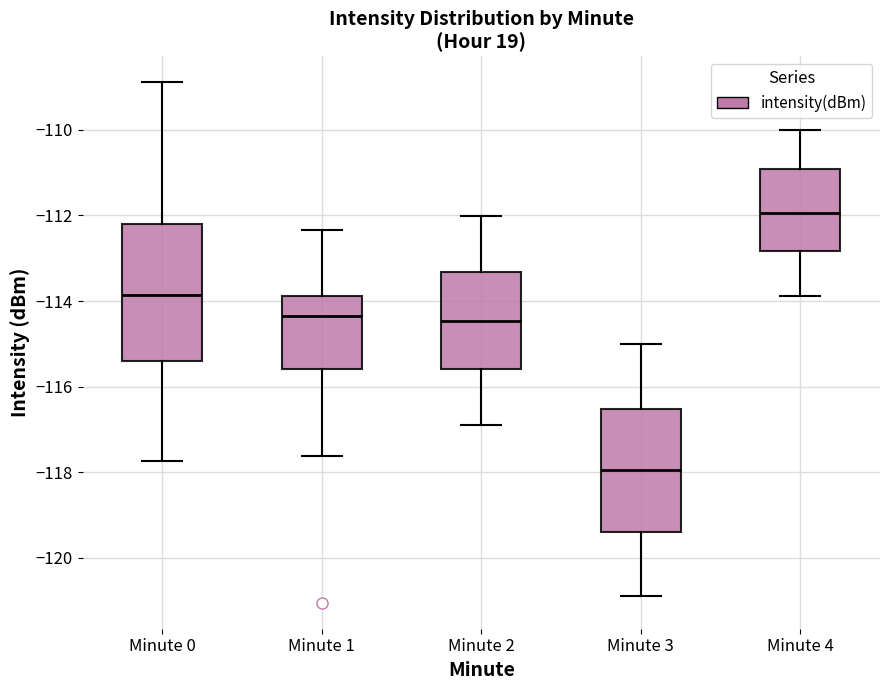

Reading left to right, transcribe this box plot: for each box, give where its median line is, the range the box spans, and where its two whiskers end, as read against the y-axis. The values are not printed on the chart, so give them approximately, as read against the axis.

Minute 0: median -113.8, box -115.4 to -112.2, whiskers -117.8 to -108.8
Minute 1: median -114.4, box -115.6 to -113.8, whiskers -117.6 to -112.4
Minute 2: median -114.4, box -115.6 to -113.4, whiskers -116.8 to -112.0
Minute 3: median -118.0, box -119.4 to -116.6, whiskers -120.8 to -115.0
Minute 4: median -112.0, box -112.8 to -111.0, whiskers -113.8 to -110.0